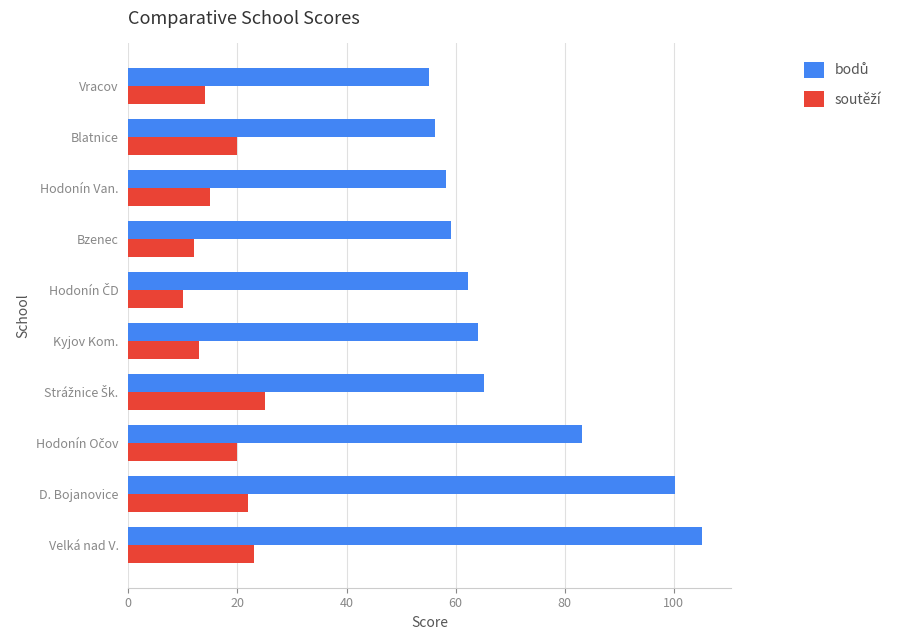

At how many categories does at least one series exceed 34?

10